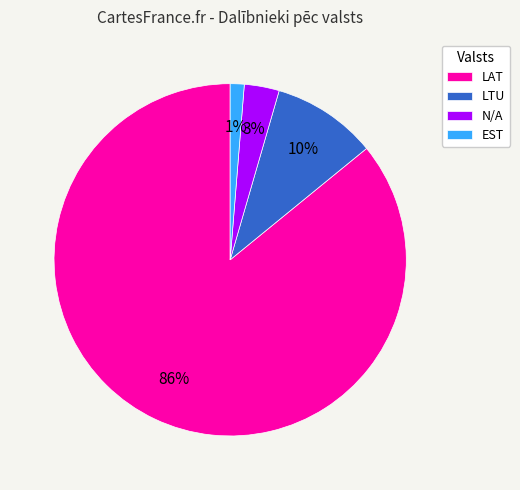

The LAT slice represents 86% of the pie. True or false?

True